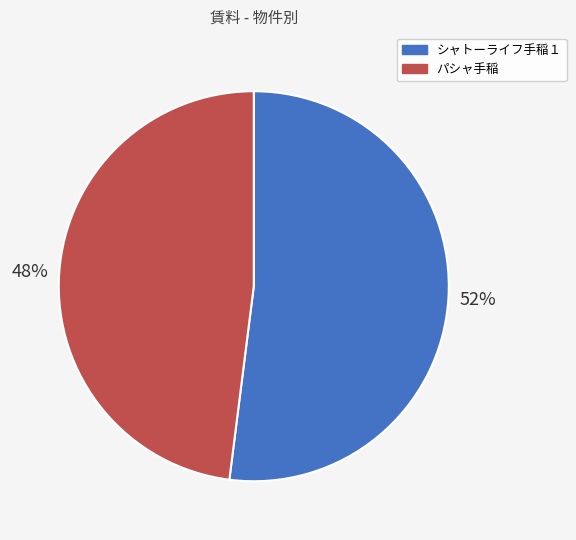

How many slices are in this pie chart?

2